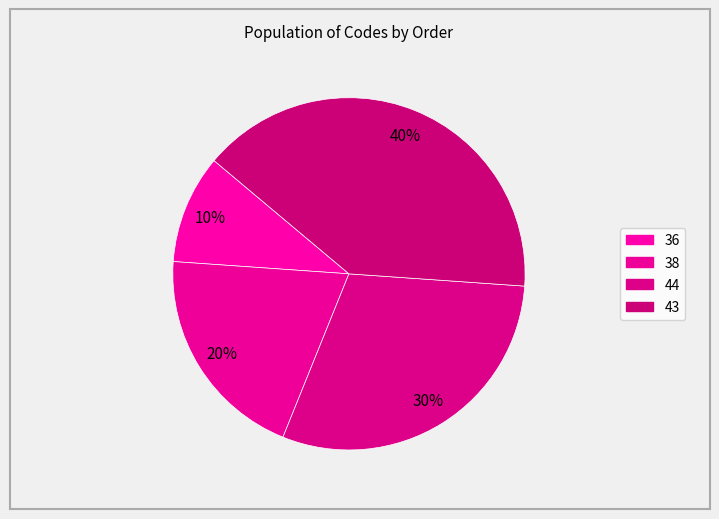

What is the change in value from 36 to 38?

+1